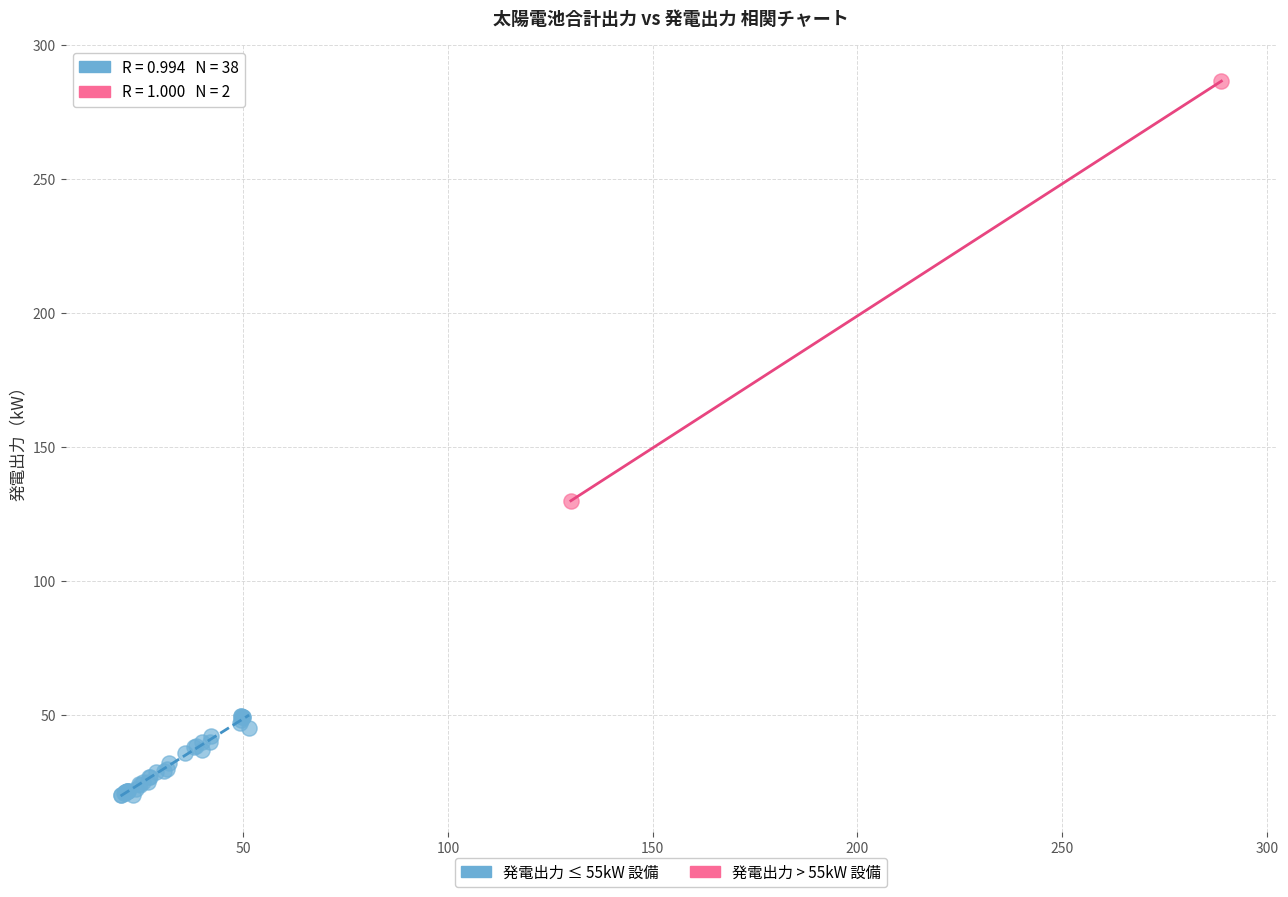

What are all the series names shown in the legend?

発電出力 ≤ 55kW 設備, 発電出力 > 55kW 設備